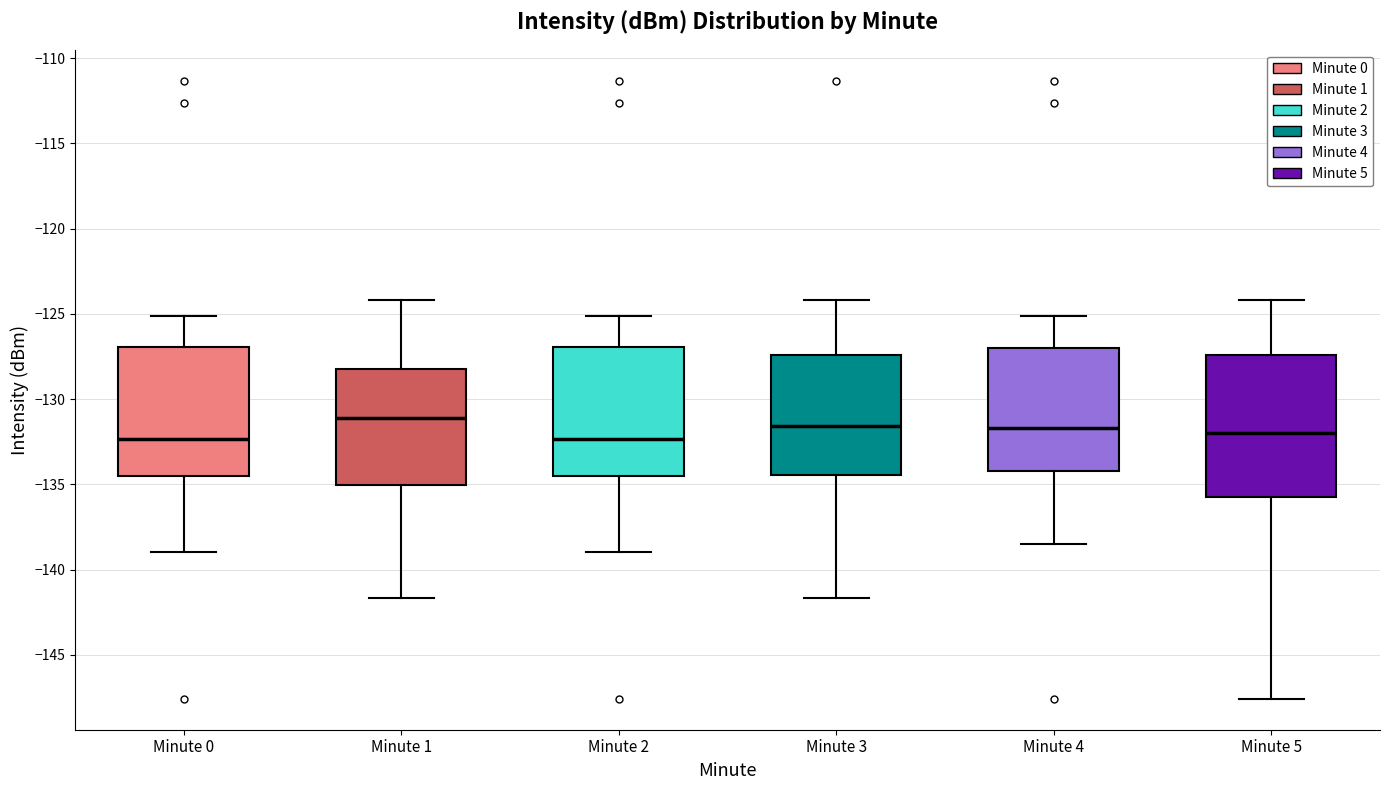

Reading left to right, transcribe this box plot: for each box, give where its median line is, the range the box spans, and where its two whiskers end, as read against the y-axis. The values are not printed on the chart, so give them approximately, as read against the axis.

Minute 0: median -132.5, box -134.5 to -127.0, whiskers -139.0 to -125.0
Minute 1: median -131.0, box -135.0 to -128.0, whiskers -141.5 to -124.0
Minute 2: median -132.5, box -134.5 to -127.0, whiskers -139.0 to -125.0
Minute 3: median -131.5, box -134.5 to -127.5, whiskers -141.5 to -124.0
Minute 4: median -131.5, box -134.0 to -127.0, whiskers -138.5 to -125.0
Minute 5: median -132.0, box -135.5 to -127.5, whiskers -147.5 to -124.0